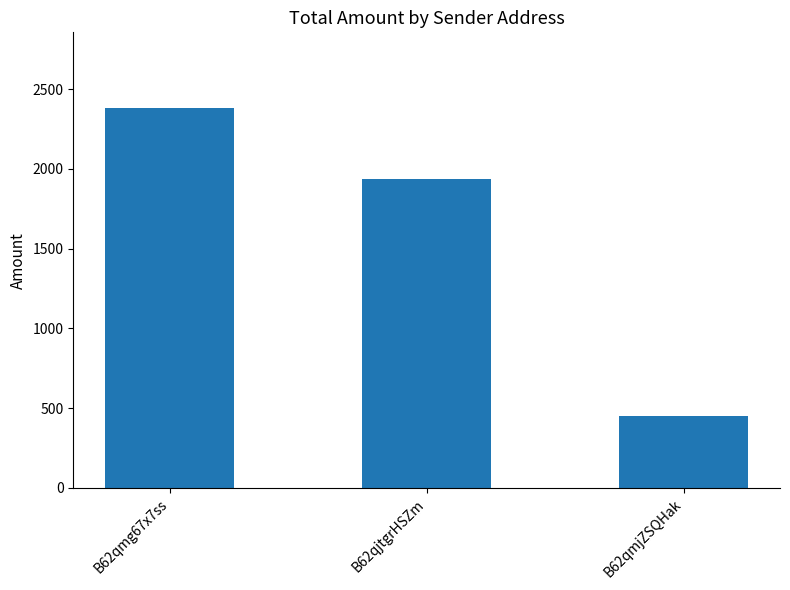

Reading right to left, list all the values displayed in this chart.

450.0	1937.0	2379.8